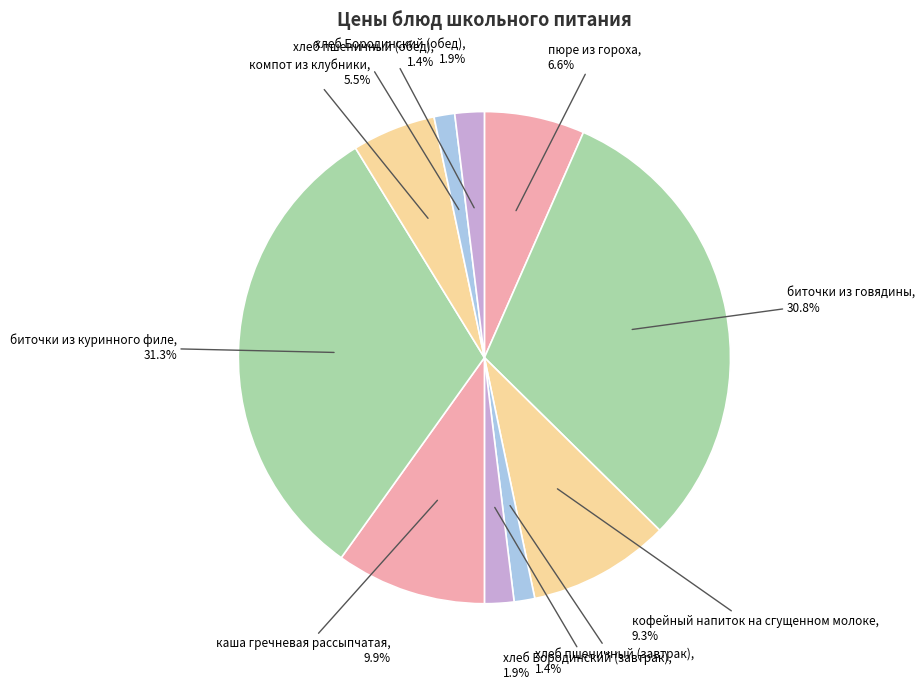

What is the ratio of the value at хлеб пшеничный (завтрак) to the value at хлеб Бородинский (завтрак)?

0.7